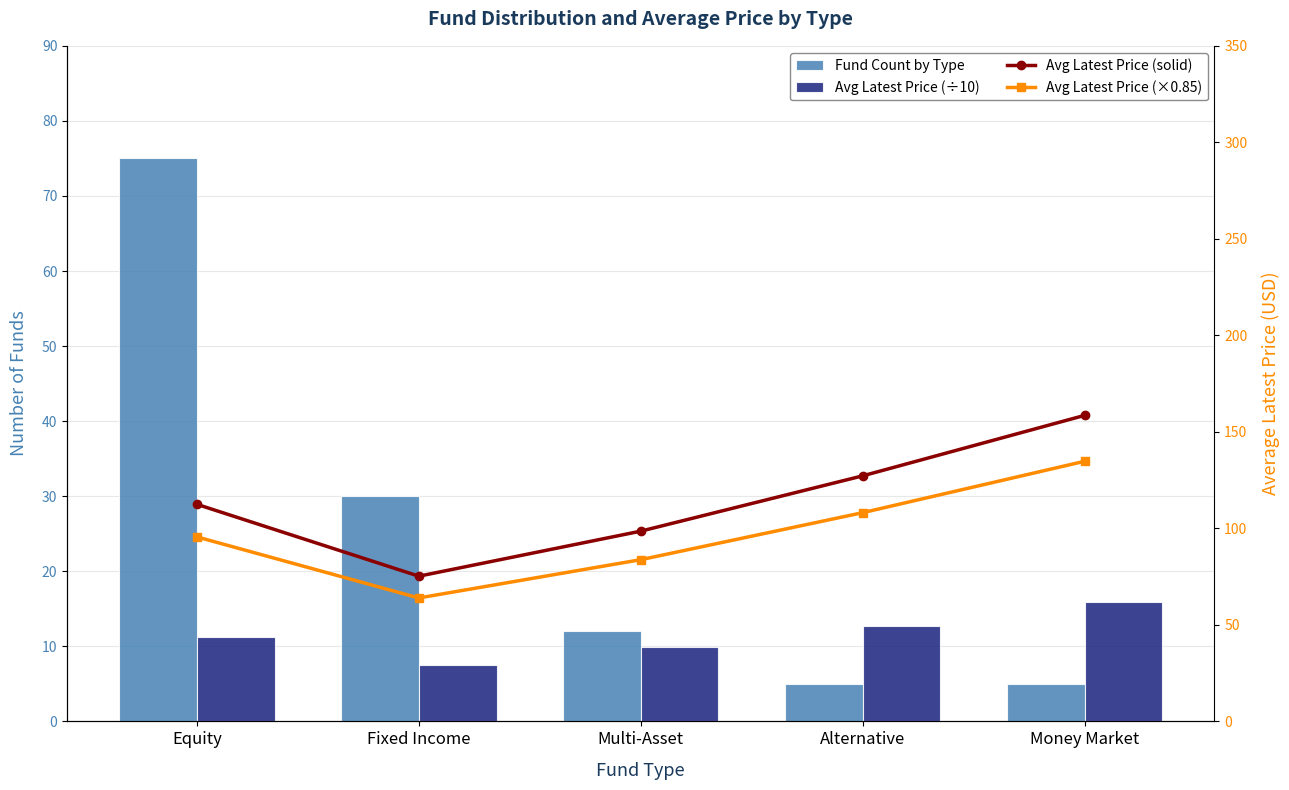

What are all the series names shown in the legend?

Fund Count by Type, Avg Latest Price (÷10), Avg Latest Price (solid), Avg Latest Price (×0.85)